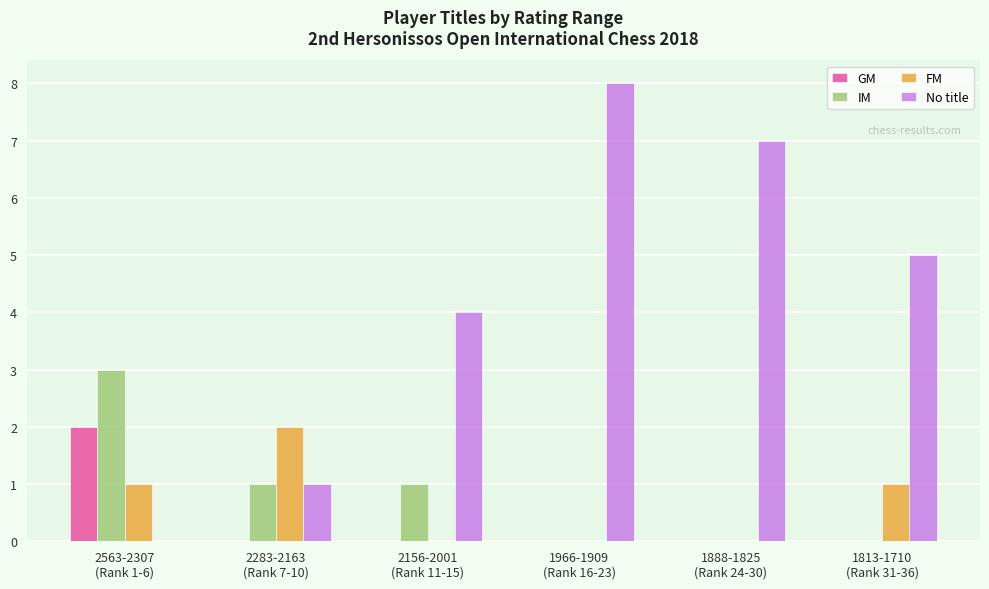

Count the number of data series in this chart.

4